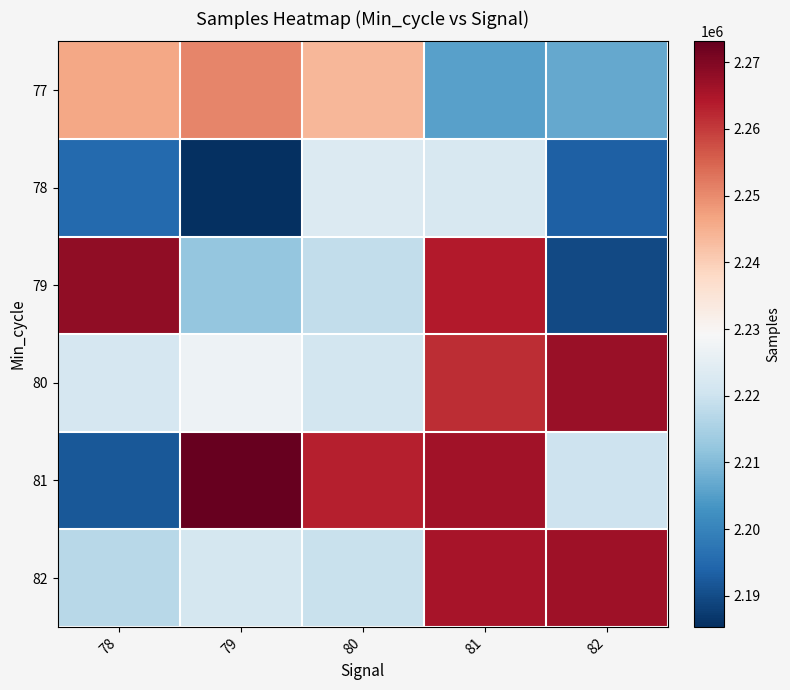

Which series has the largest range (max minus min)?

81